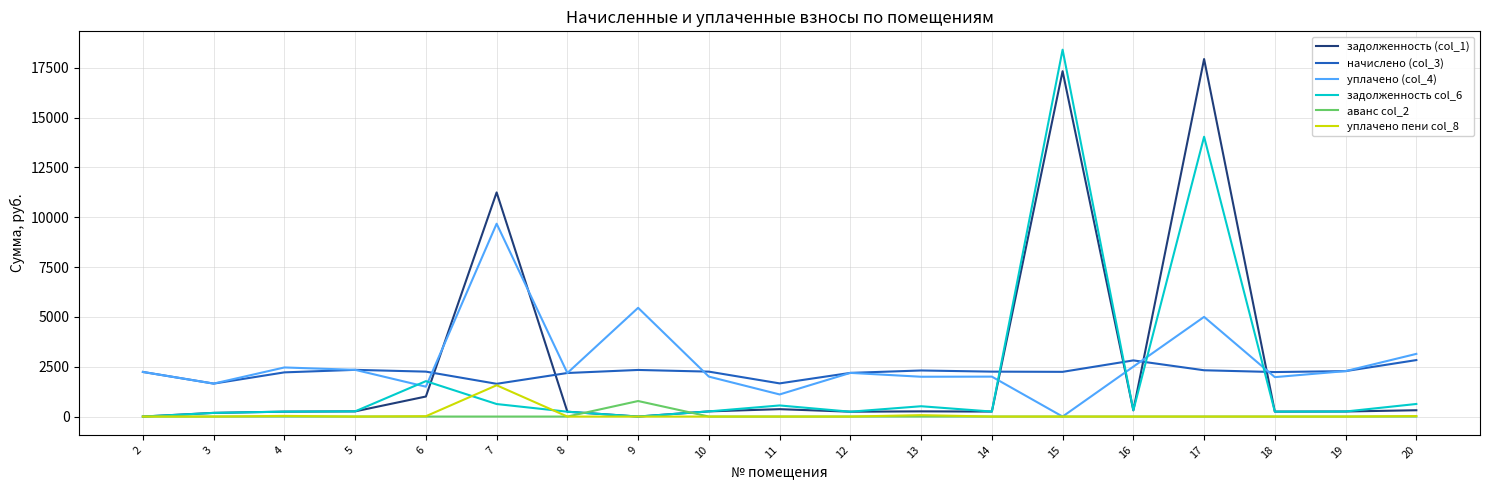

Is this an area chart (filled region under the line)?

No